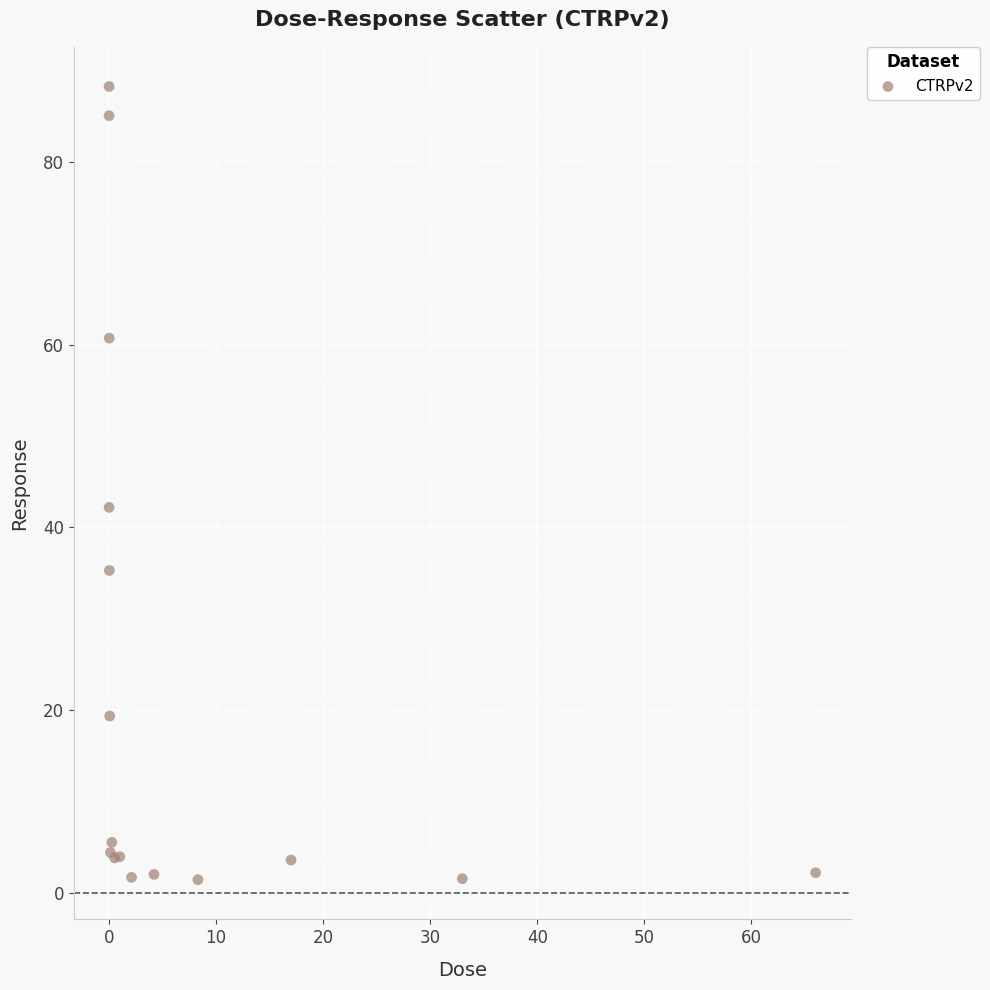

What Y value in the scatter plot is closest to 44?

42.2